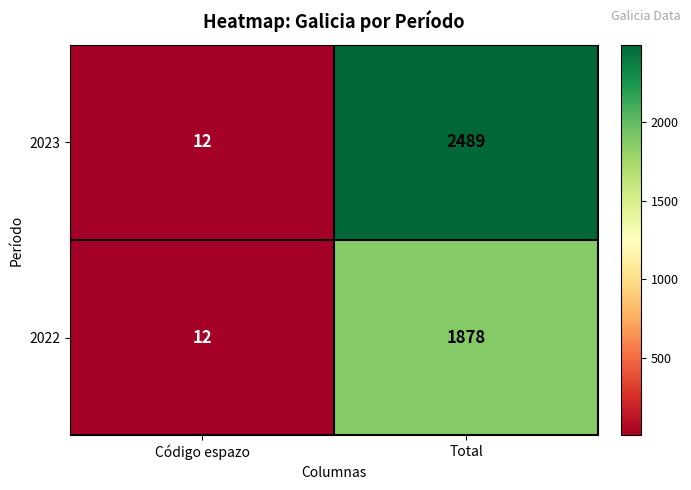

Reading left to right, list all the values displayed in this chart.

2023: Código espazo=12	Total=2489
2022: Código espazo=12	Total=1878